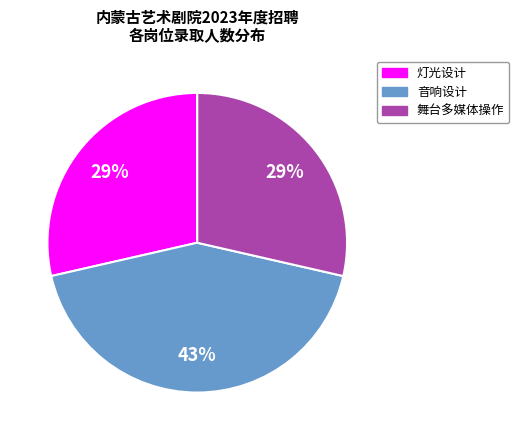

To the nearest percent, what is the difference between the largest and smallest slice percentages?

14%